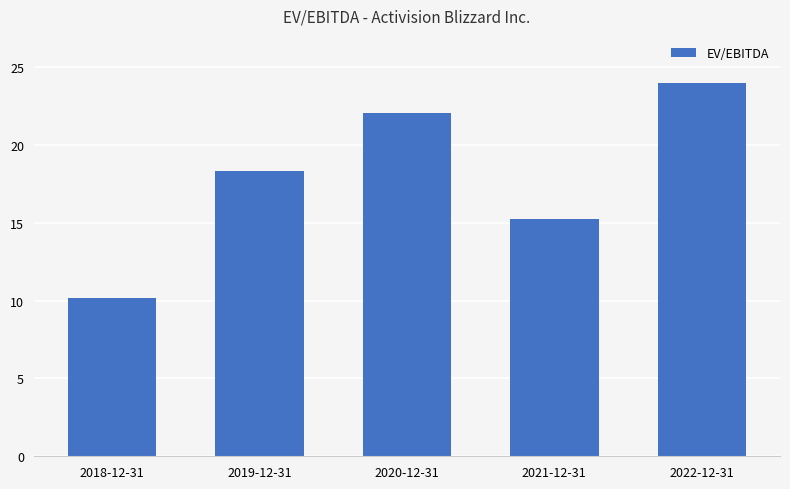

Reading left to right, what are all the values shown in this chart?

2018-12-31=10.2	2019-12-31=18.3	2020-12-31=22.0	2021-12-31=15.3	2022-12-31=24.0